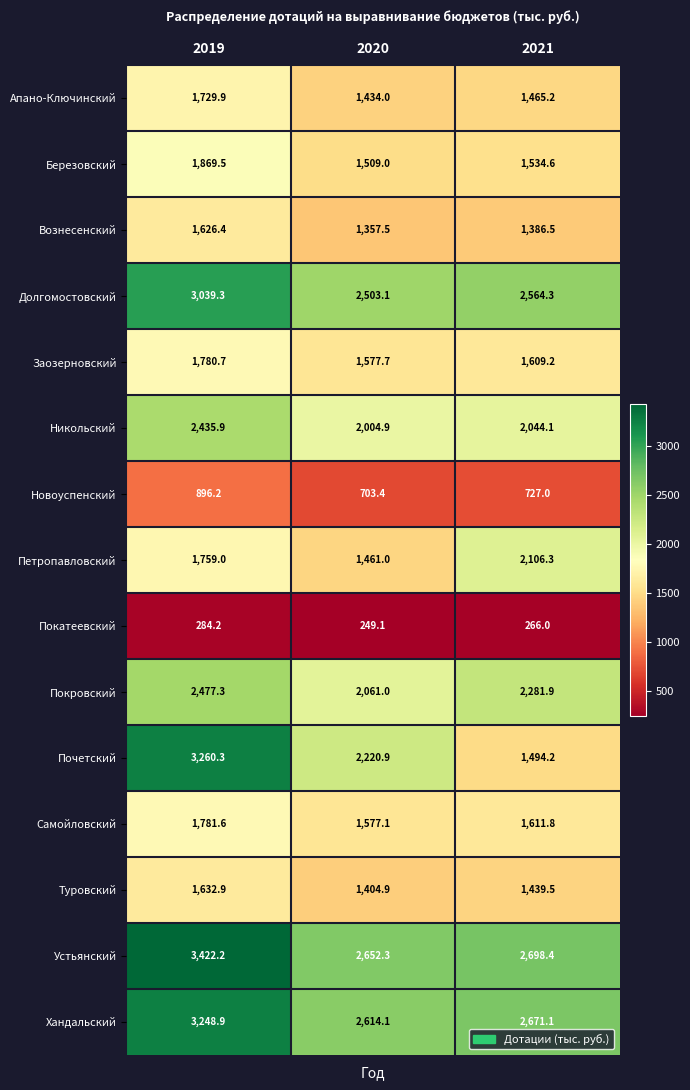

List the labels in order of Туровский value, smallest first.

2020, 2021, 2019